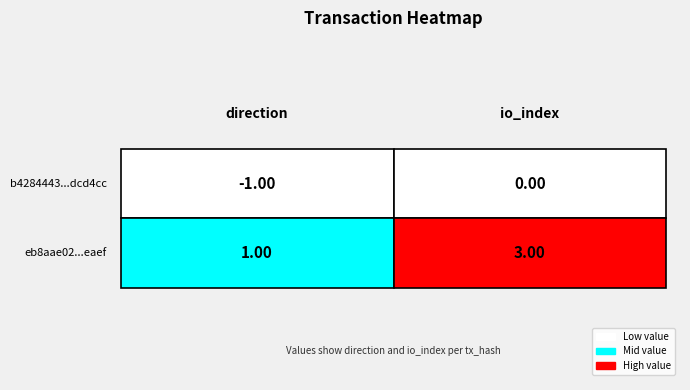

What is the minimum value shown in the chart?

-1